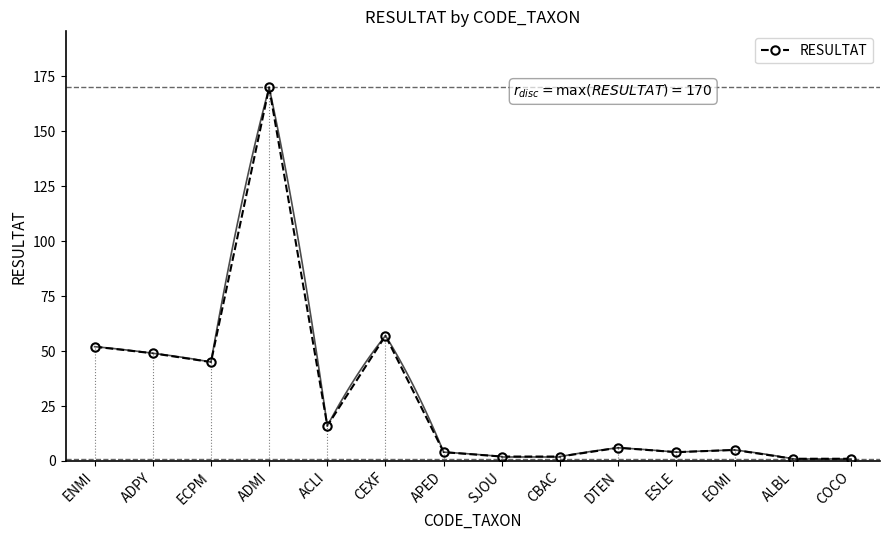

Reading left to right, what are all the values shown in this chart?

52	49	45	170	16	57	4	2	2	6	4	5	1	1